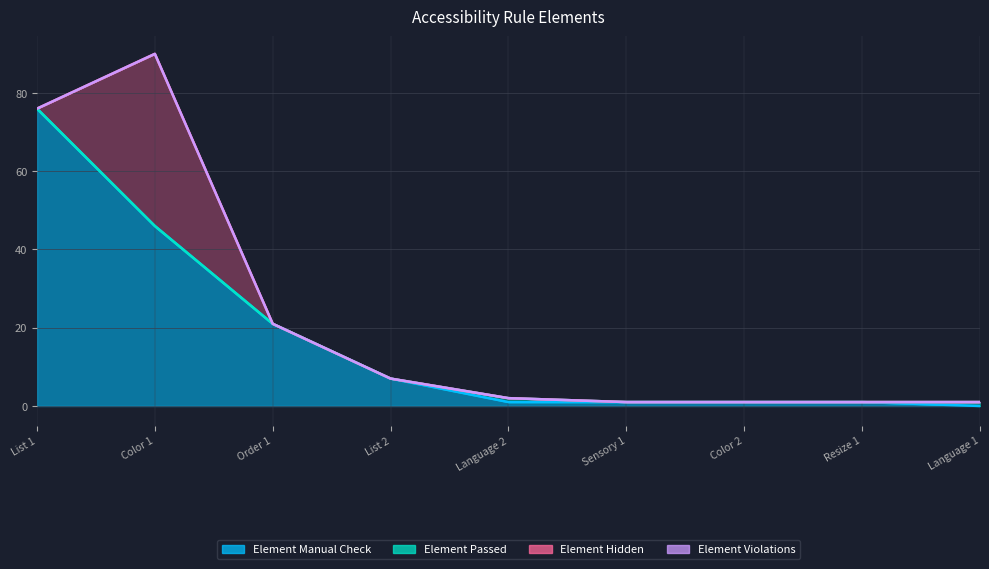

What is the spread (max minus min) of values at Order 1?

21